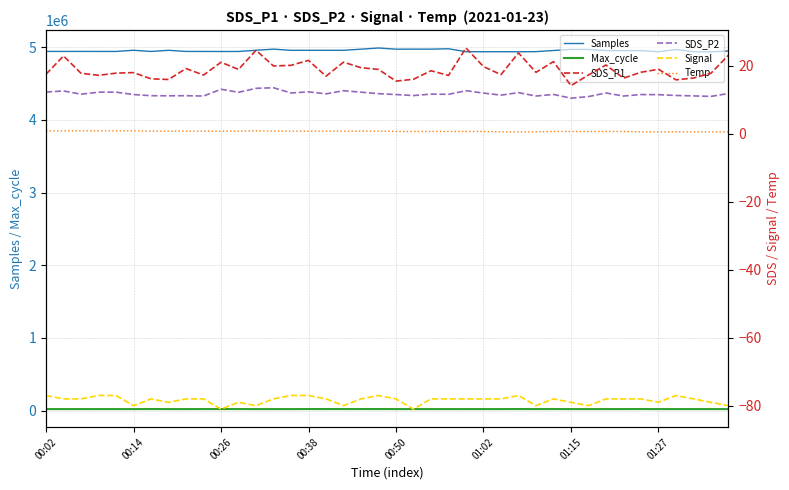

What is the highest value of the Max_cycle series?

20716